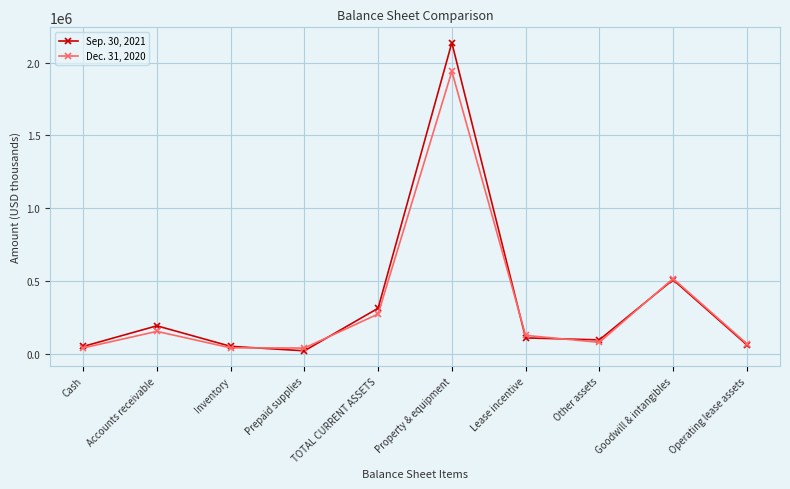

What is the label of the 9th point from the left?

Goodwill & intangibles